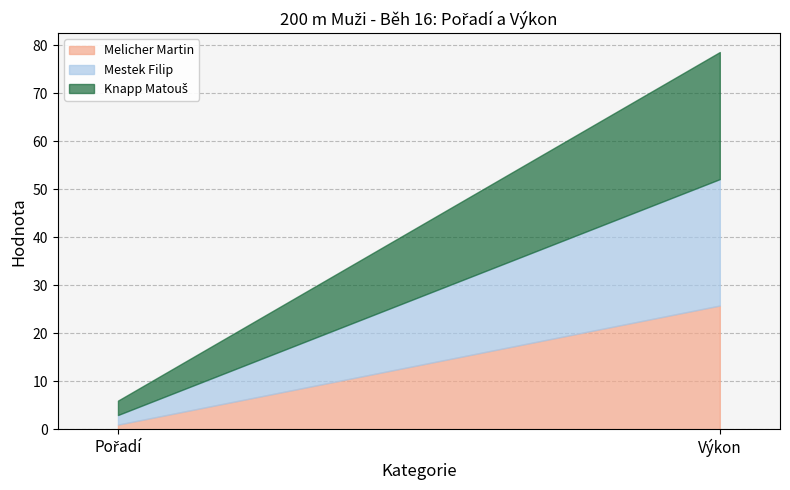

True or false: Melicher Martin has a value of 10.9 at Výkon.

False